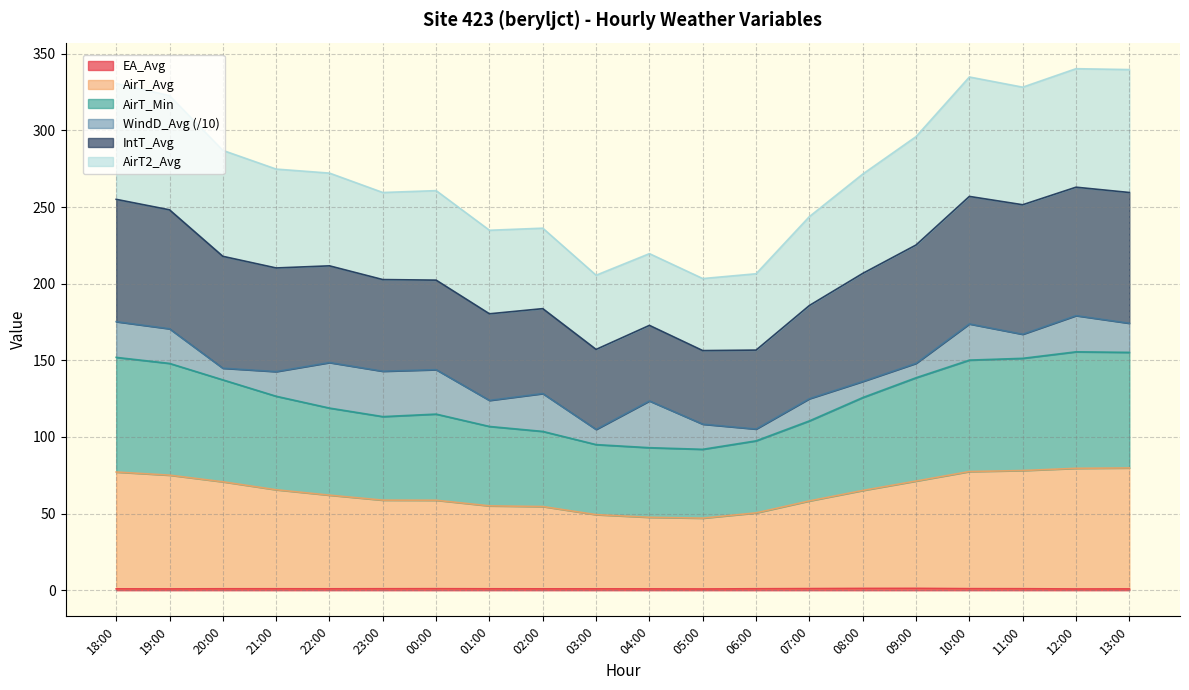

Does the chart display data point markers on the line(s)?

No